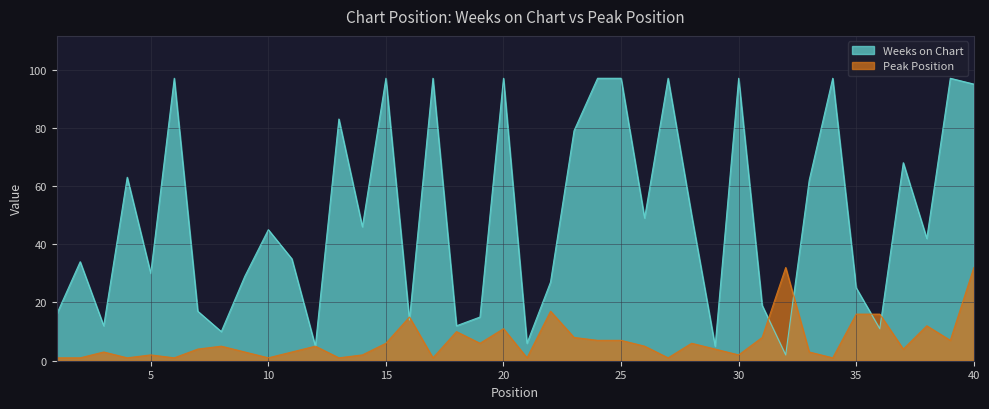

List the series in order of their overall mean, highest first.

Weeks on Chart, Peak Position